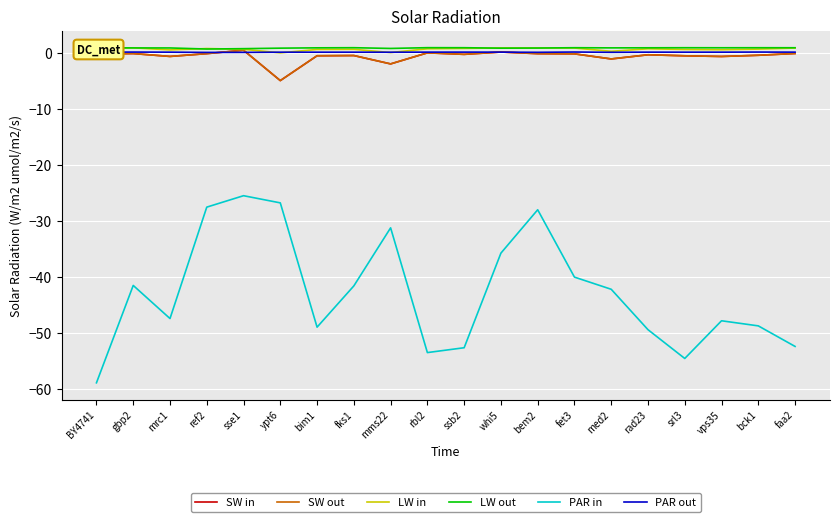

What is the difference between the highest and lowest values at fet3?

41.0